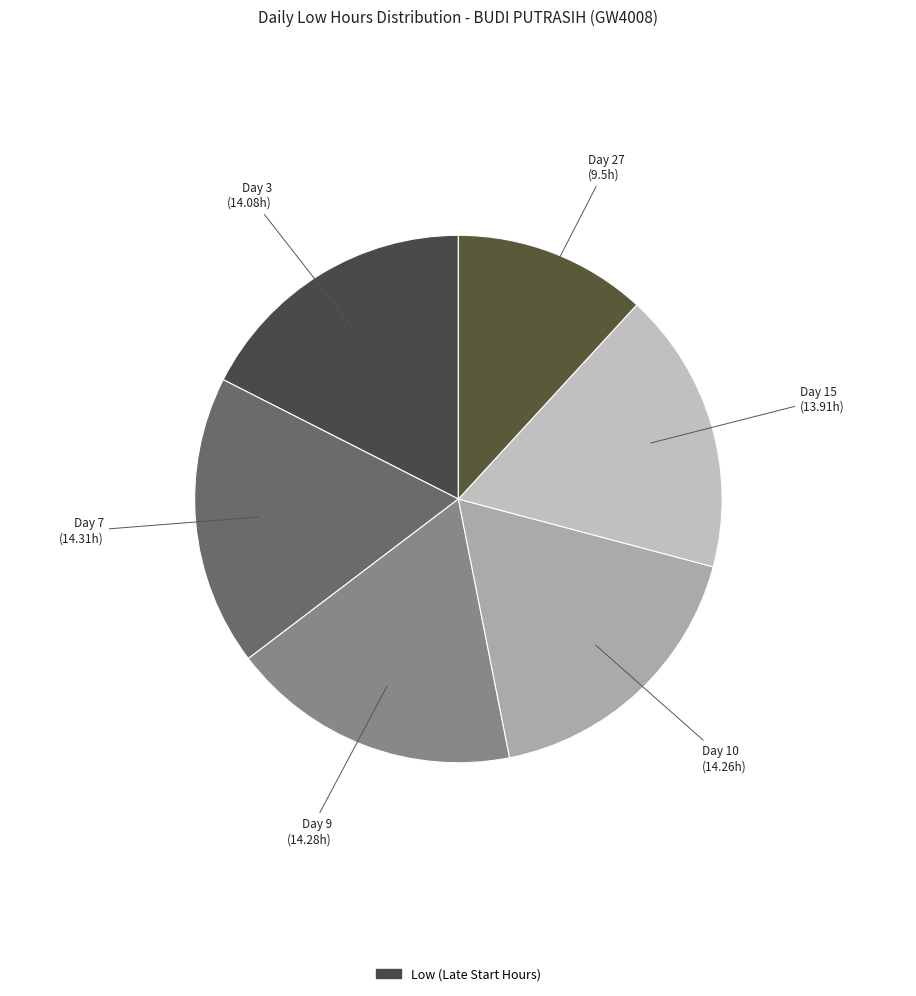

Which slice is the largest?

Day 7